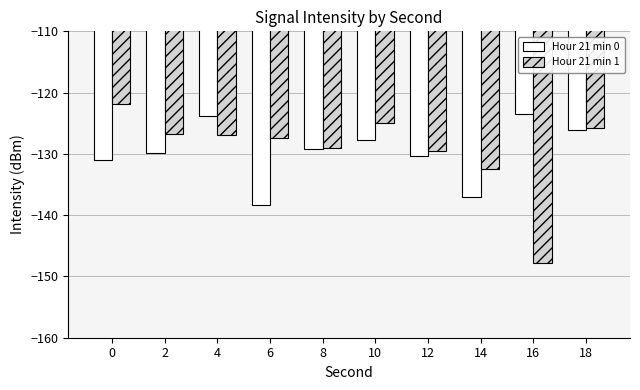

Which series has the largest range (max minus min)?

Hour 21 min 1